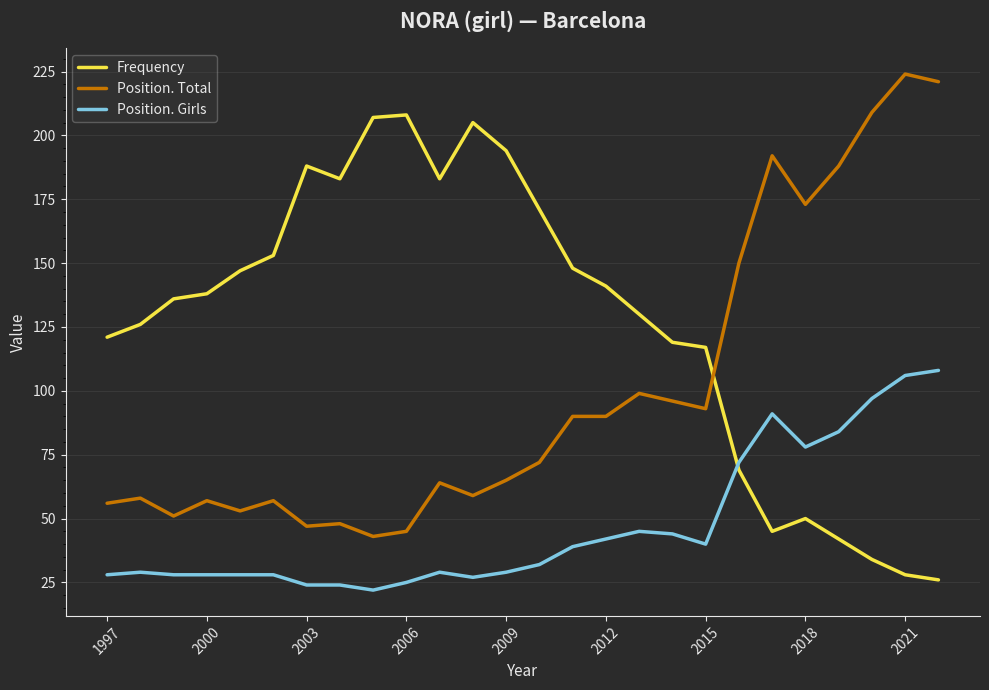

Which series has the largest total across all categories?

Frequency